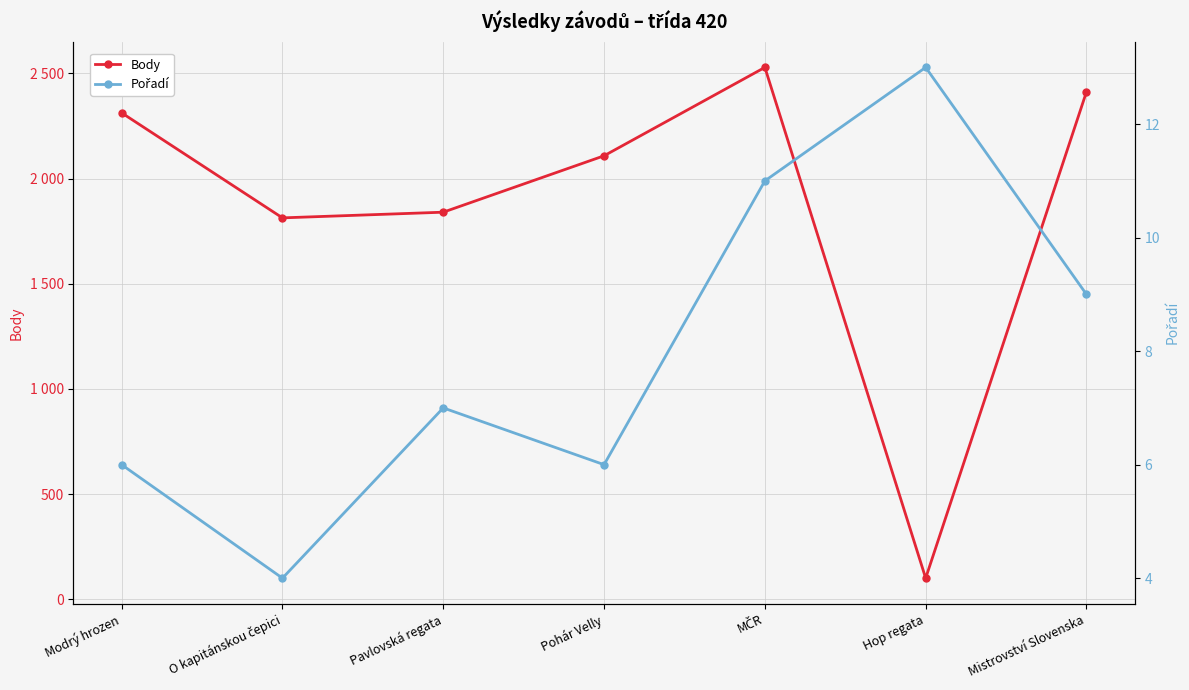

Rank the series by their average value, from highest to lowest.

Body, Pořadí